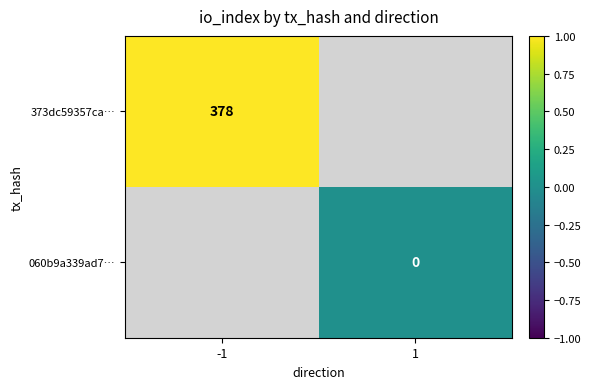

What is the maximum value shown in the chart?

378.0